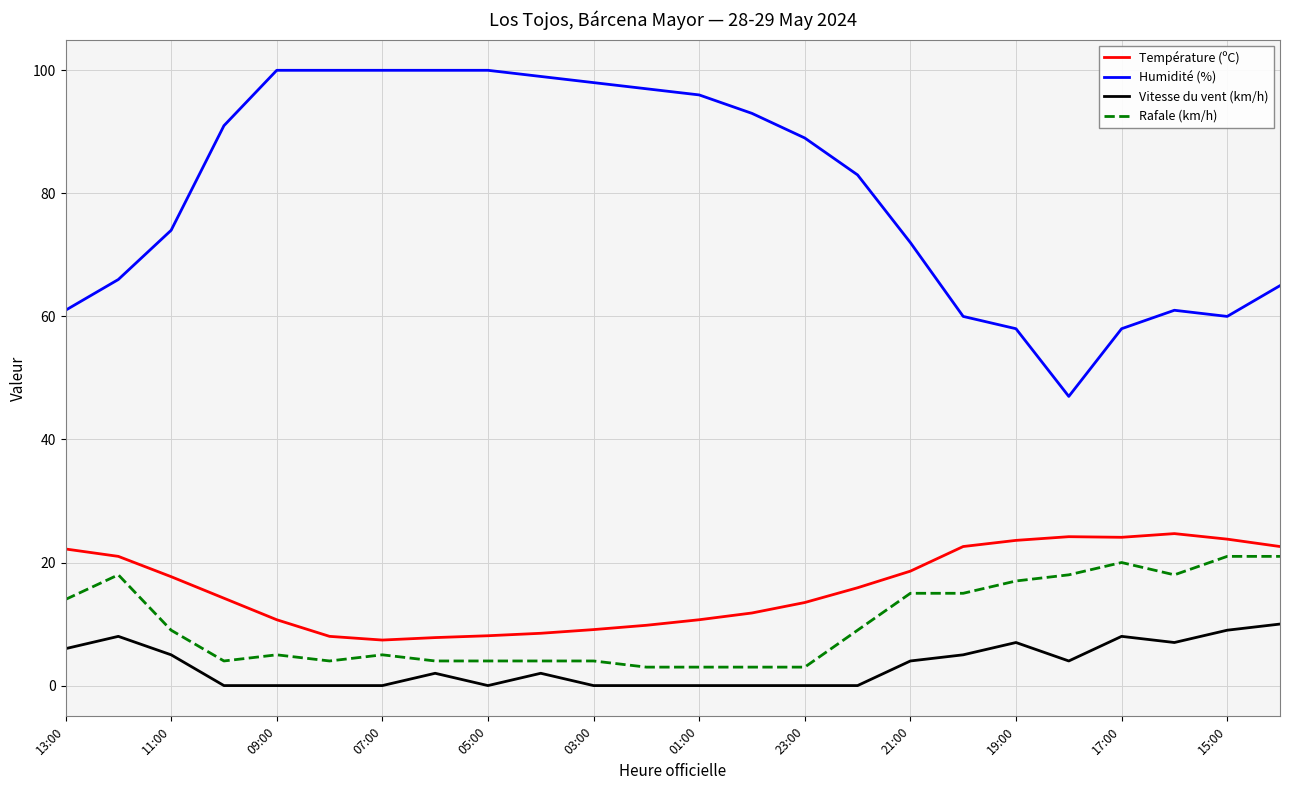

Count the Vitesse du vent (km/h) values in the range 0 to 7.

20